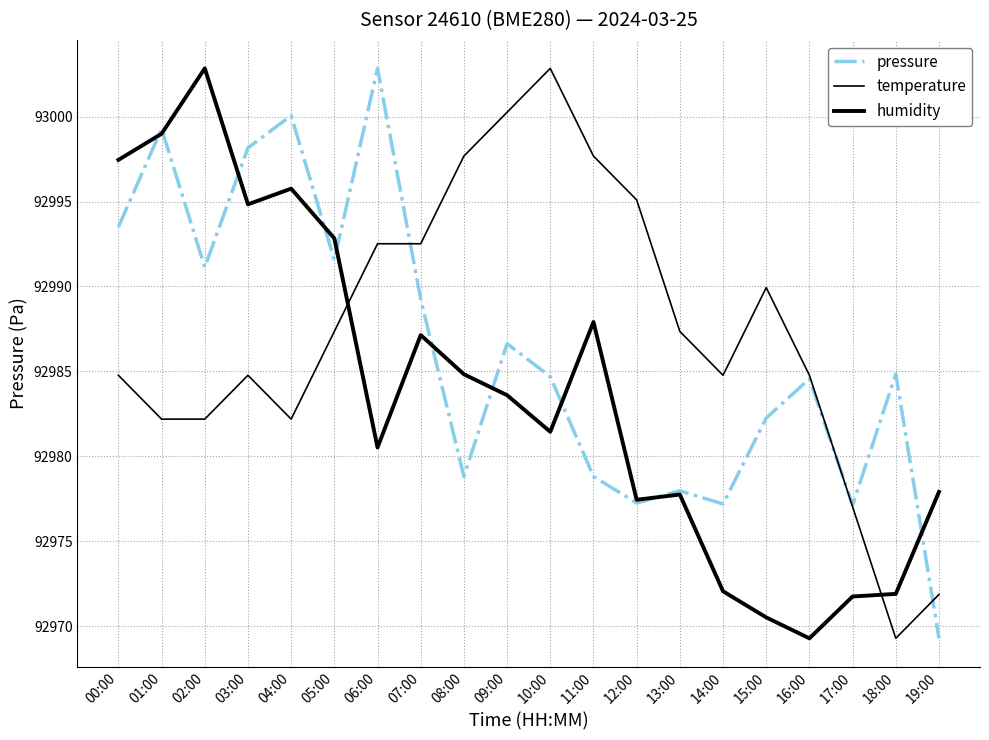

True or false: temperature has a value of 56808.1 at 16:00.

False